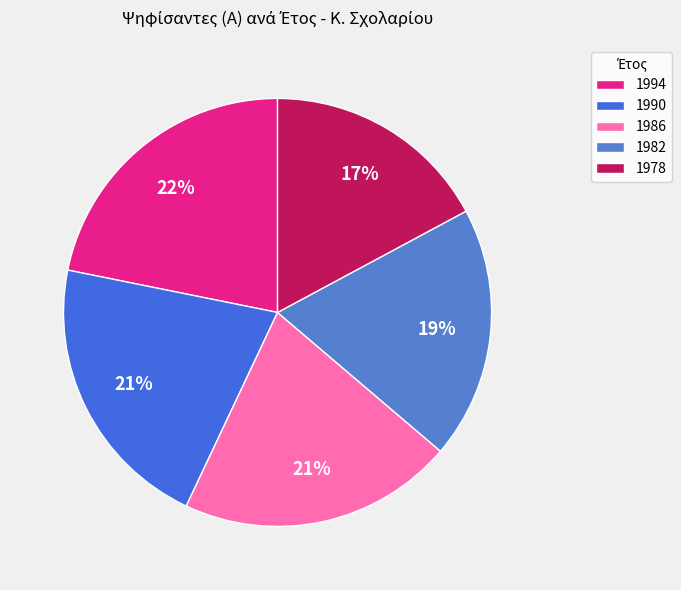

How many slices are in this pie chart?

5